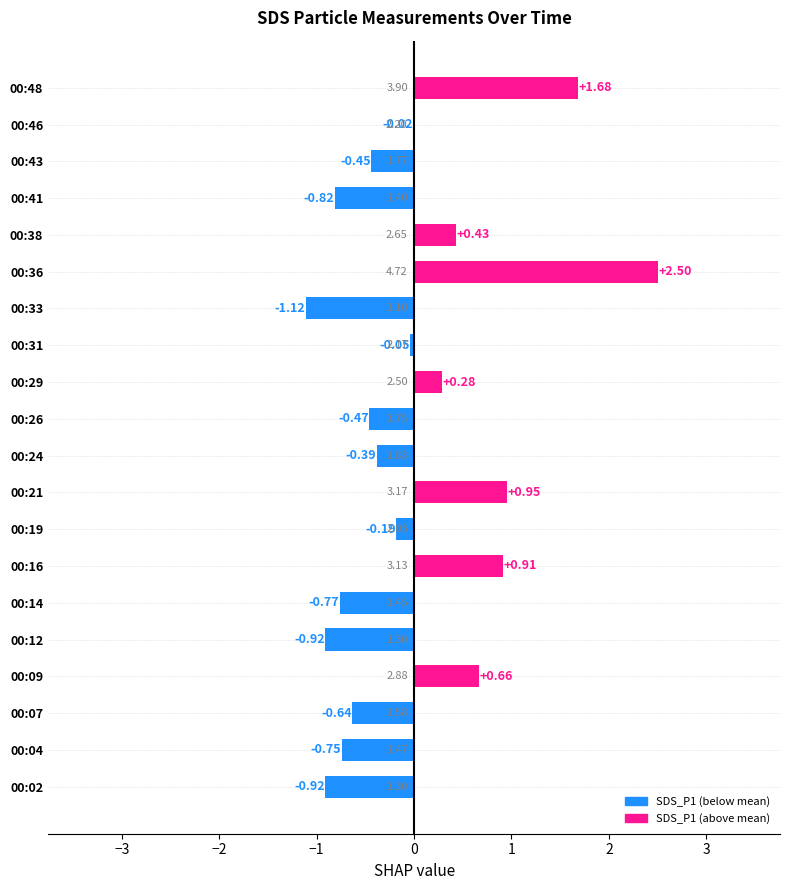

True or false: the data shows -1.9 at 00:33.

False